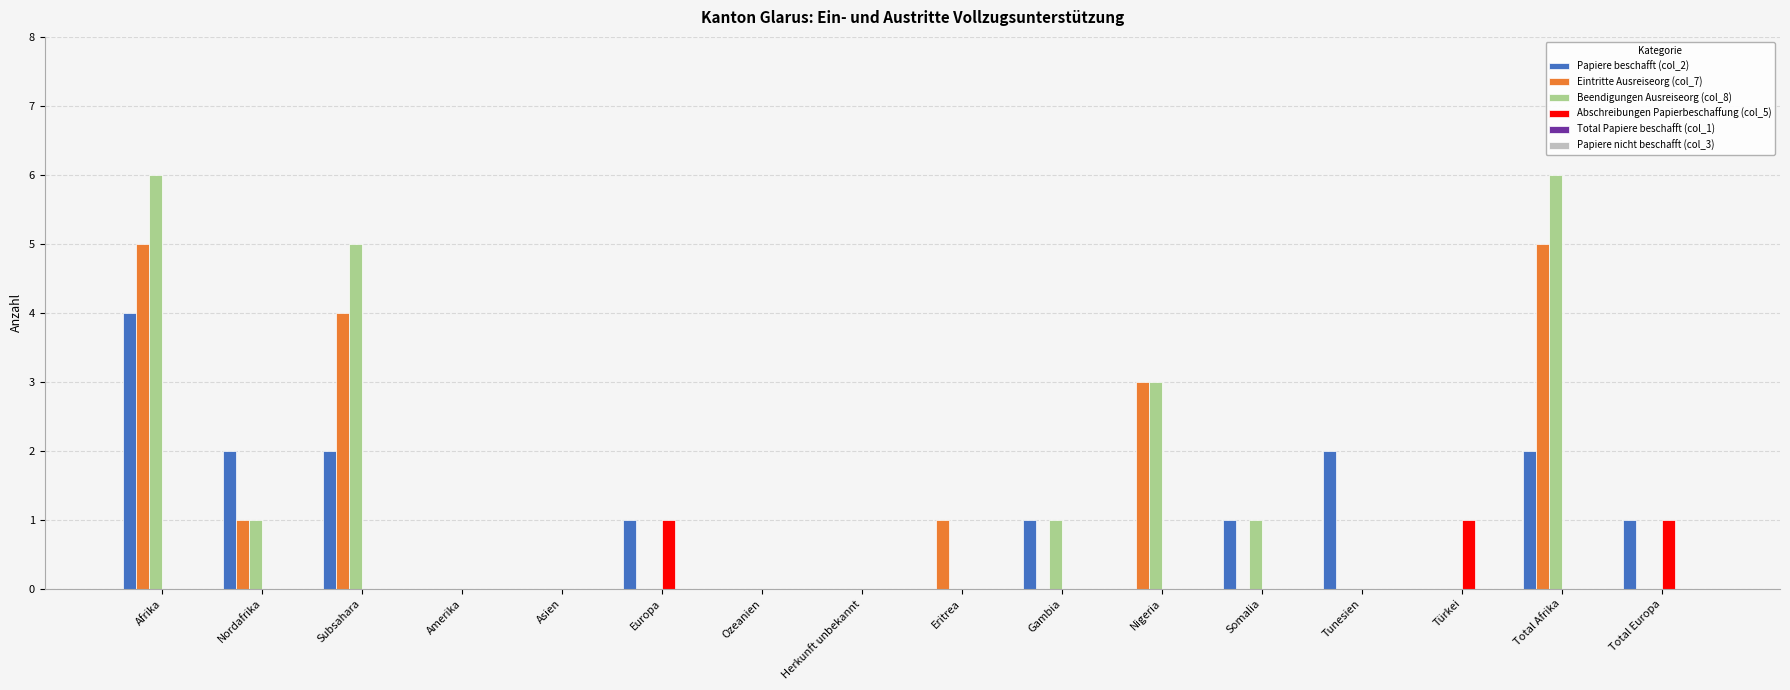

At which category is the sum across all series the highest?

Afrika